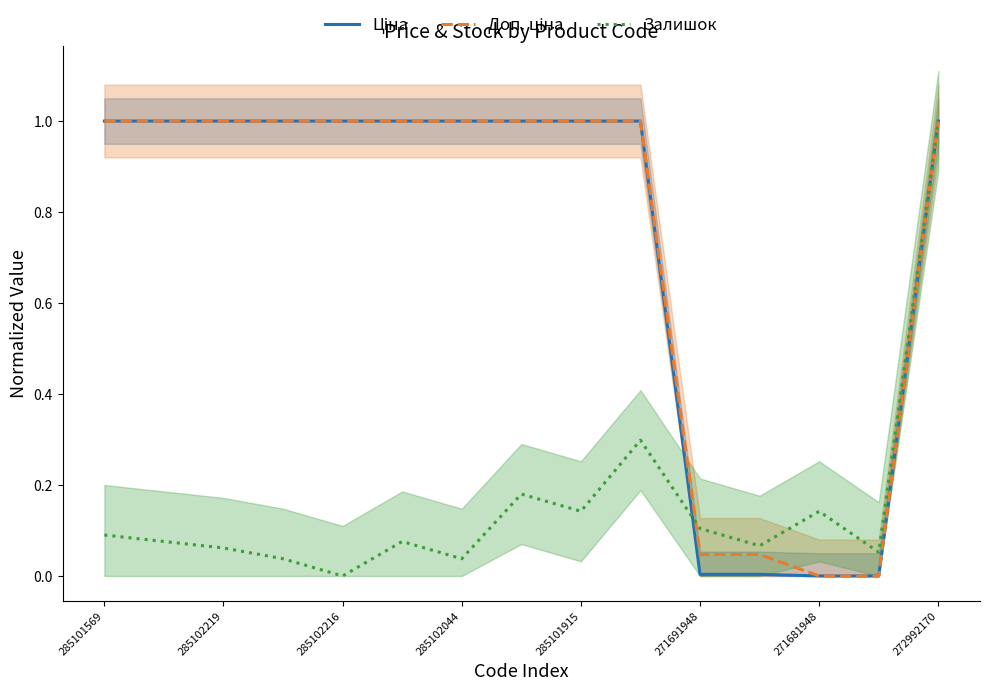

Is it true that Залишок equals 0.2 at 285101915?

False